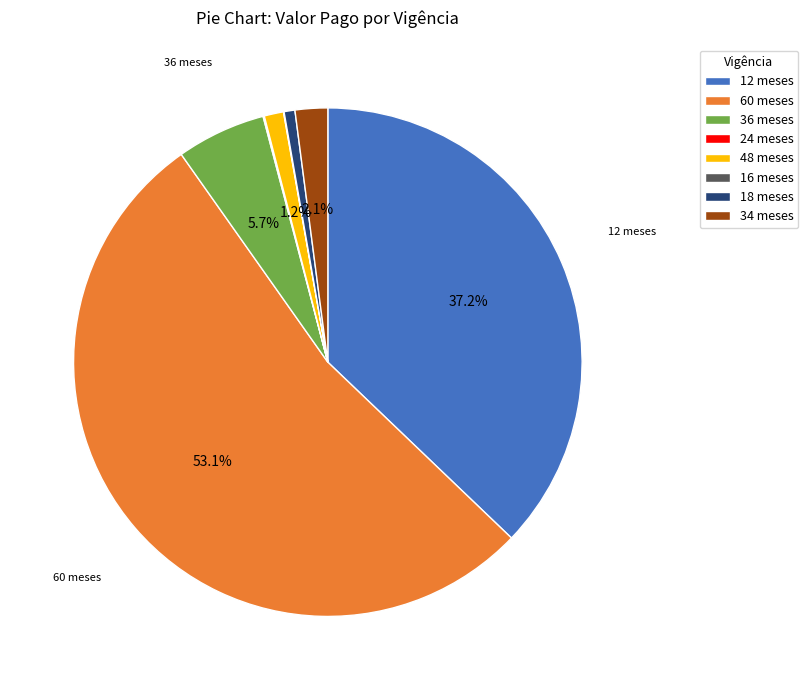

Which slice represents more than half of the pie?

60 meses